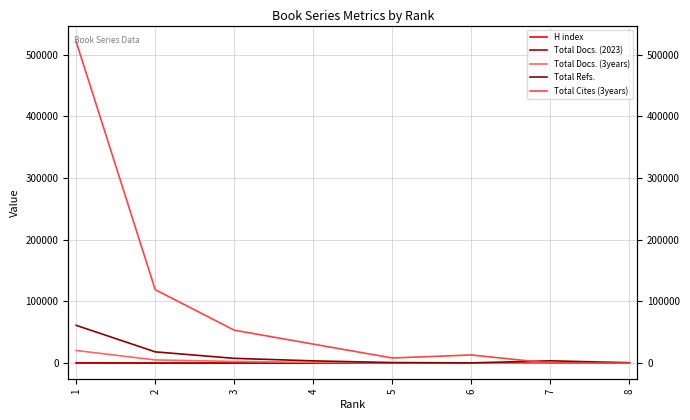

Which label corresponds to the largest value in the chart?

1